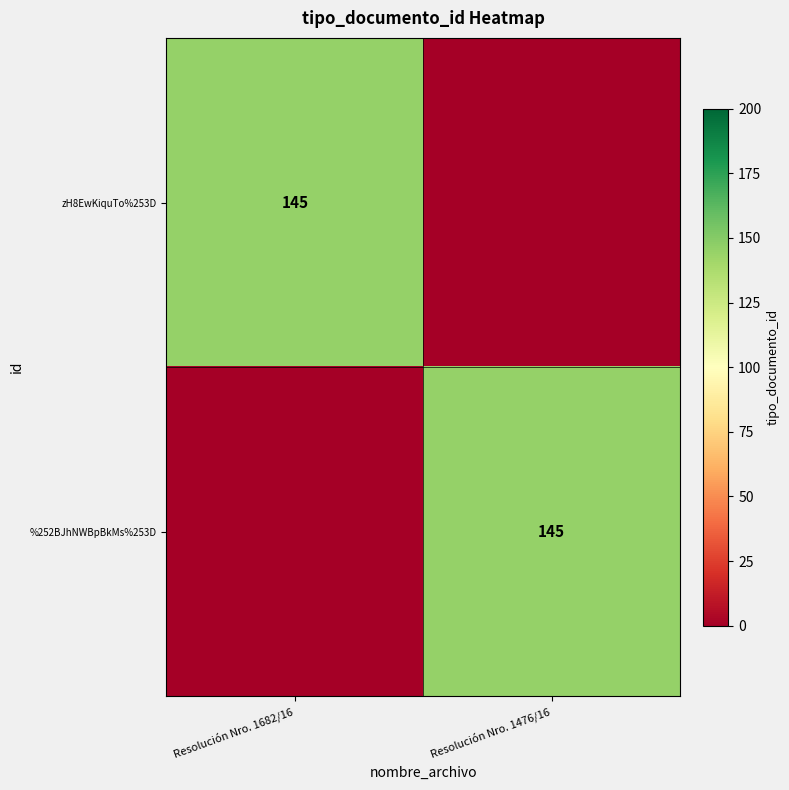

How many distinct data groups are displayed?

2